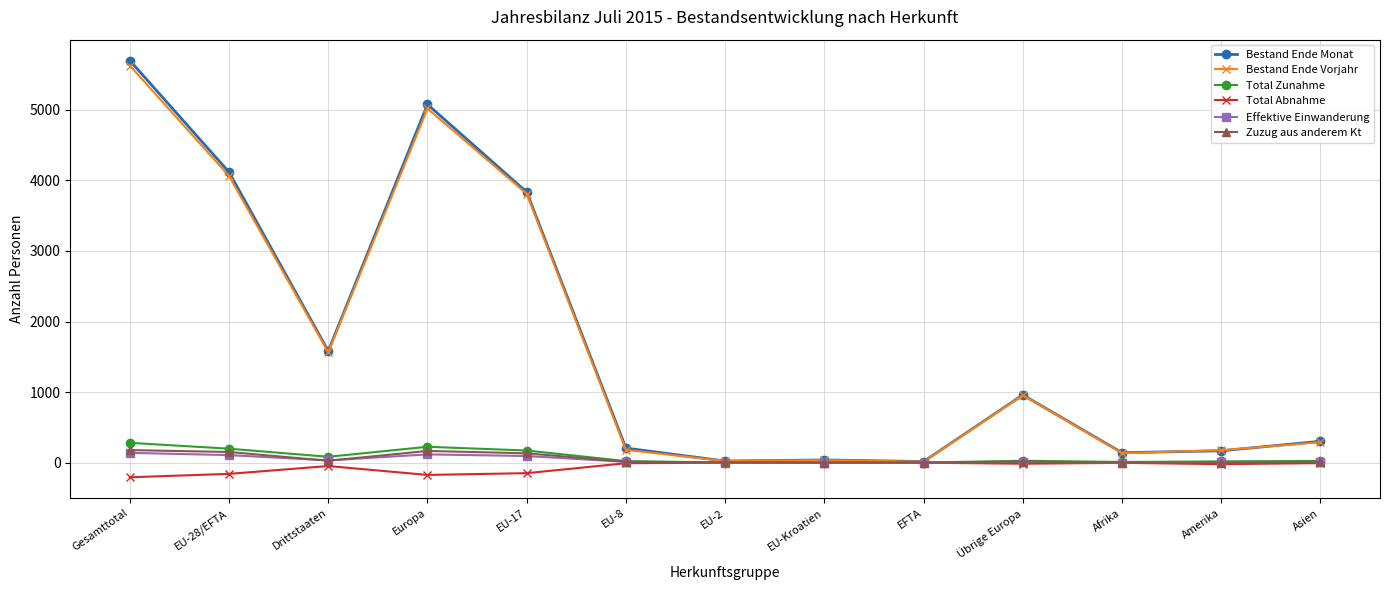

In Total Zunahme, how many points are higher than both neighbors (excluding endpoints)?

3